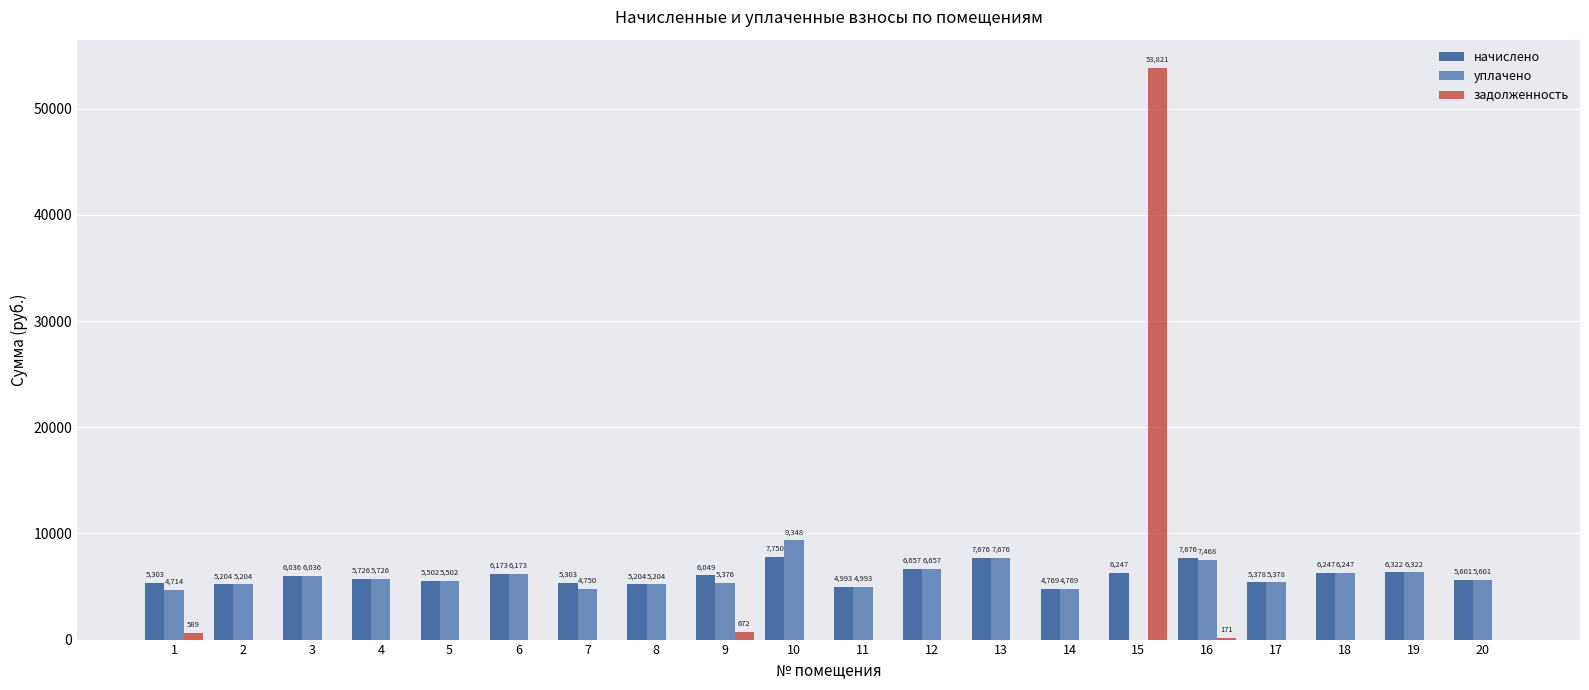

What is the approximate value of начислено at 5?

5502.1